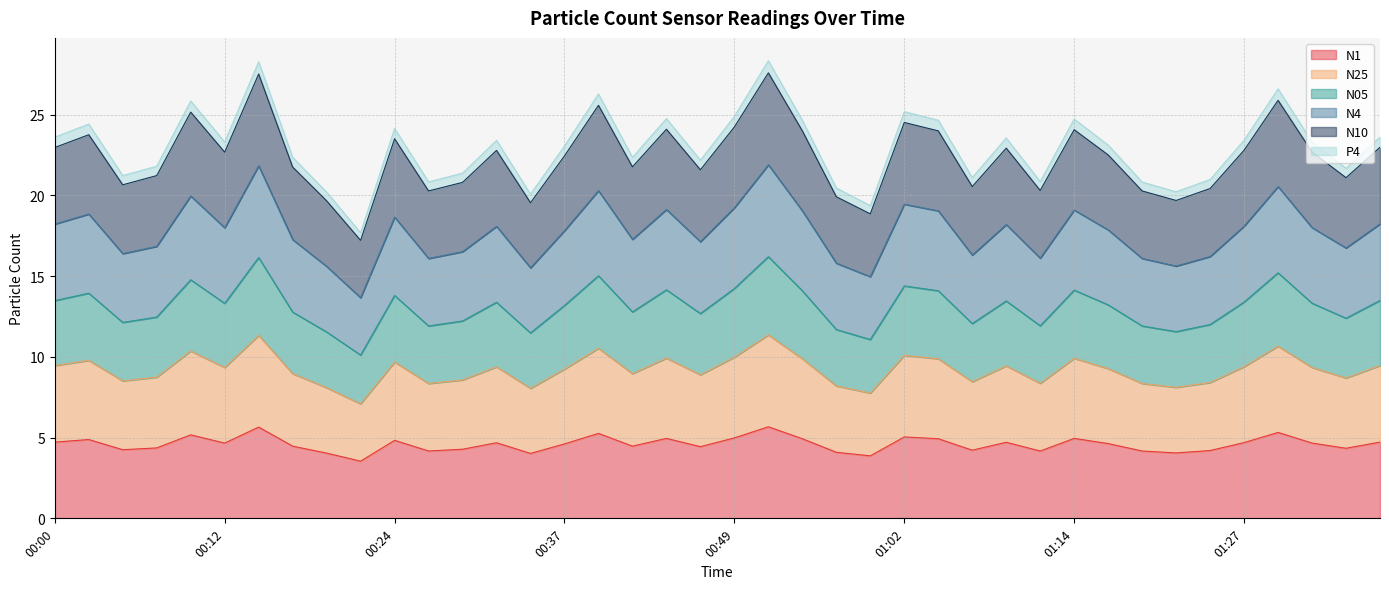

Where is the first local minimum for N4?

00:05